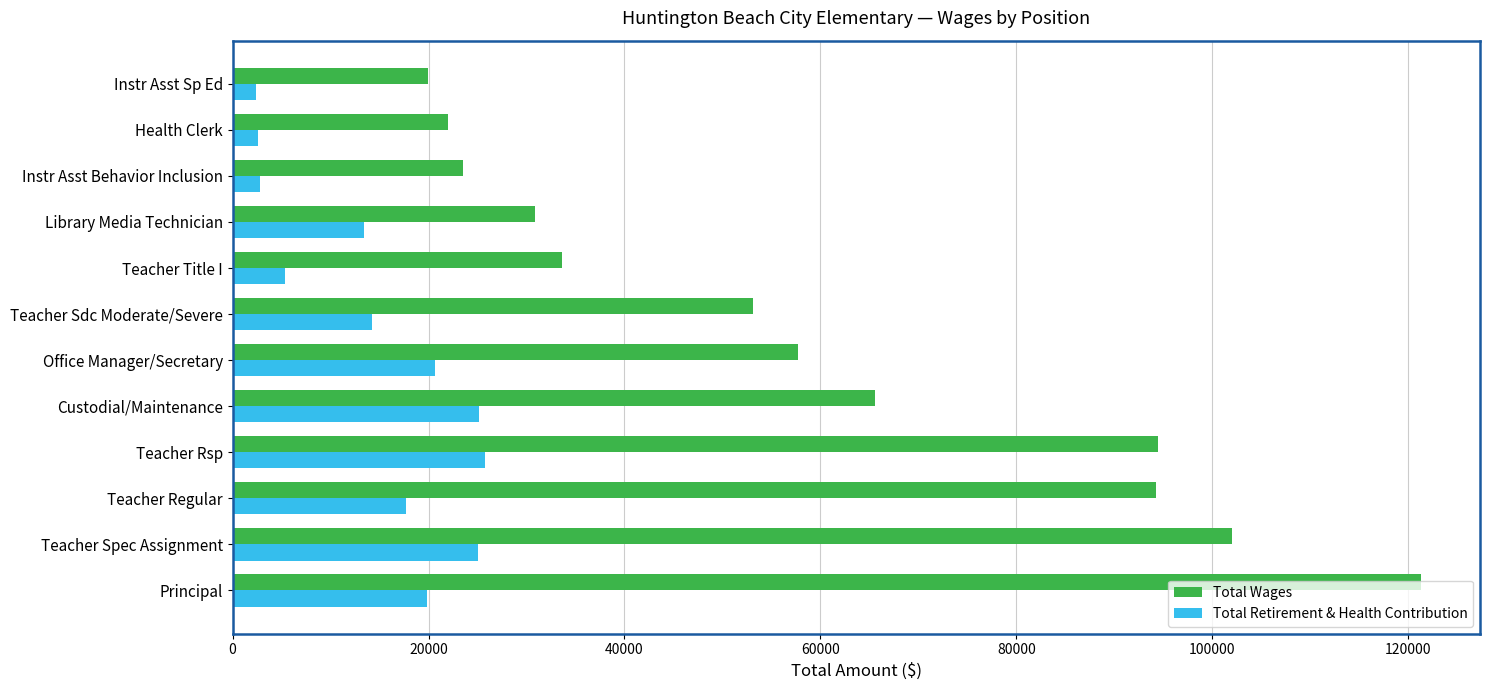

Which series has the largest total across all categories?

Total Wages